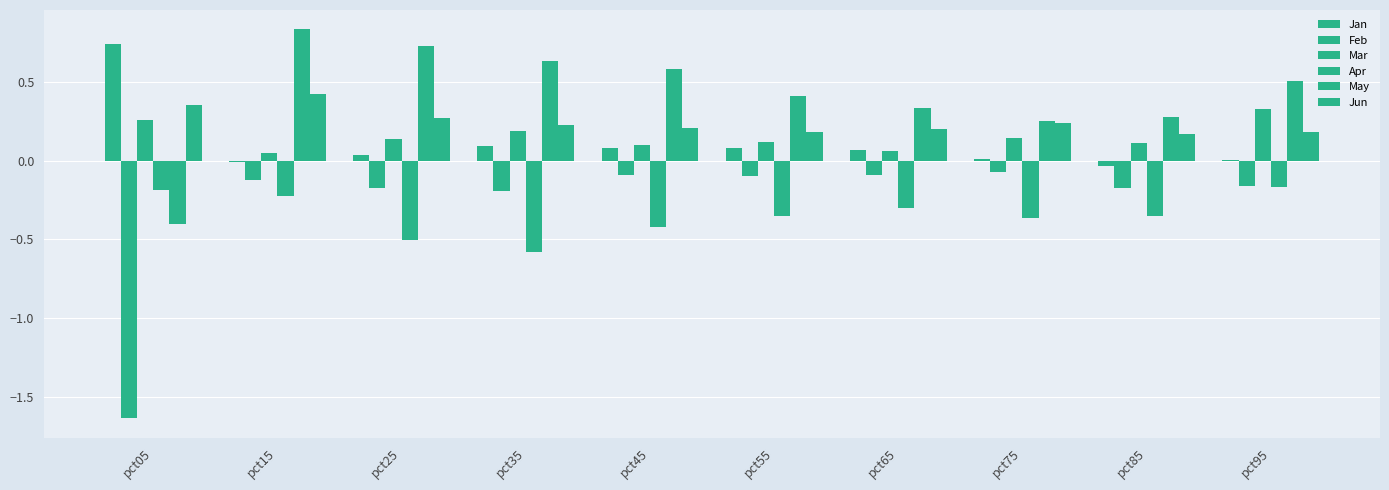

How many categories are shown in the chart?

10